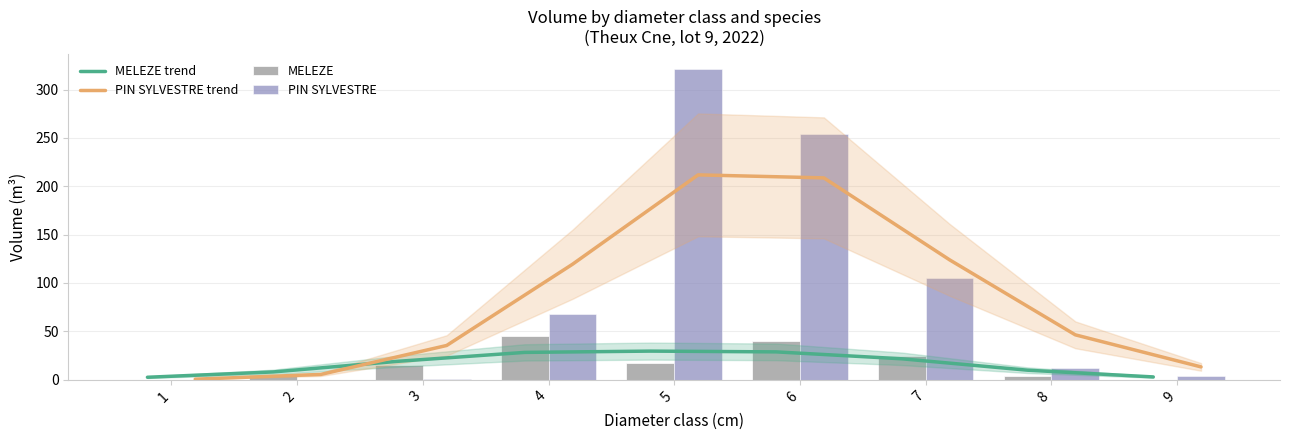

Reading left to right, list all the values displayed in this chart.

MELEZE trend: 2.4	7.9	19.0	28.1	29.4	28.6	21.5	9.7	2.7
PIN SYLVESTRE trend: 0.4	5.3	35.3	119.2	211.7	208.6	123.9	46.3	13.1
MELEZE: 0.0	4.3	15.1	44.6	17.1	39.7	24.7	3.7	0.0
PIN SYLVESTRE: 0.0	0.0	0.8	68.1	321.0	254.0	104.6	11.7	3.6